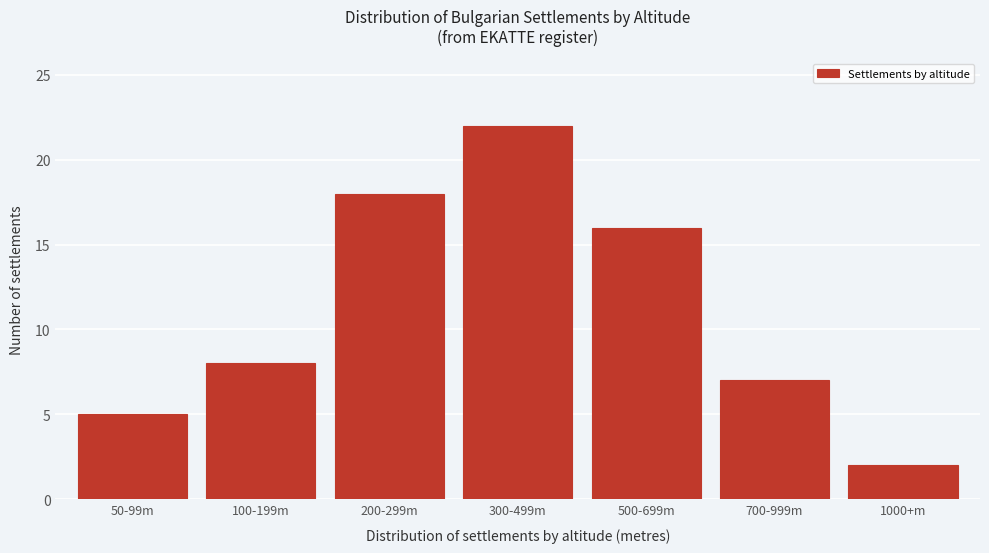

Reading right to left, list all the values displayed in this chart.

2	7	16	22	18	8	5